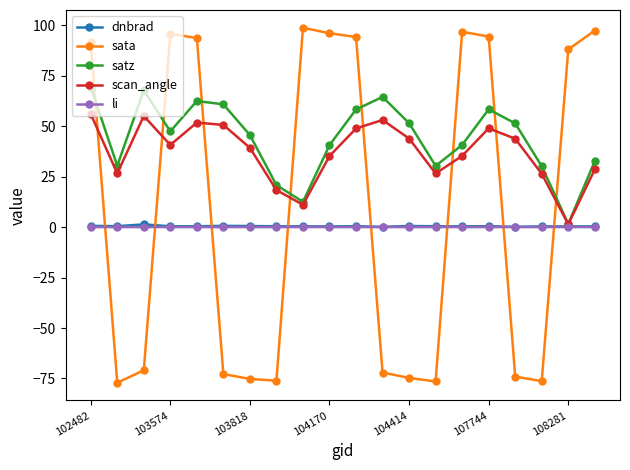

What is the smallest value displayed?

-77.1